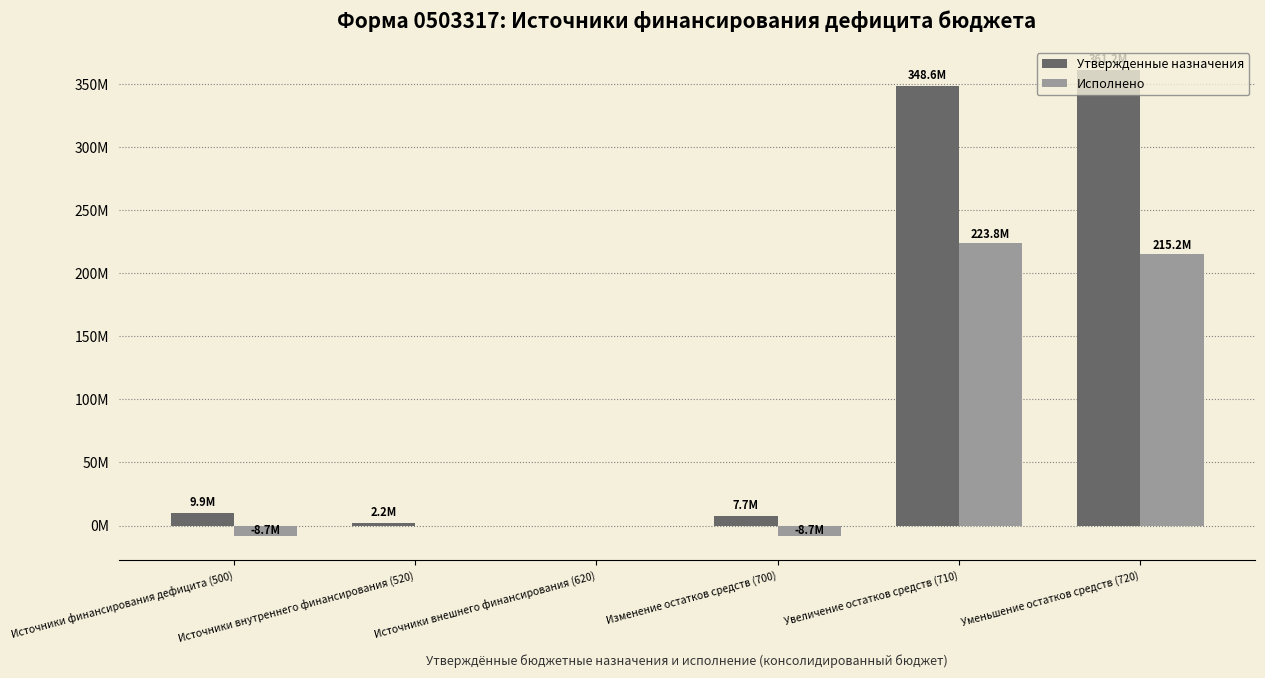

Rank the series at Увеличение остатков средств (710) from lowest to highest value.

Исполнено, Утвержденные назначения